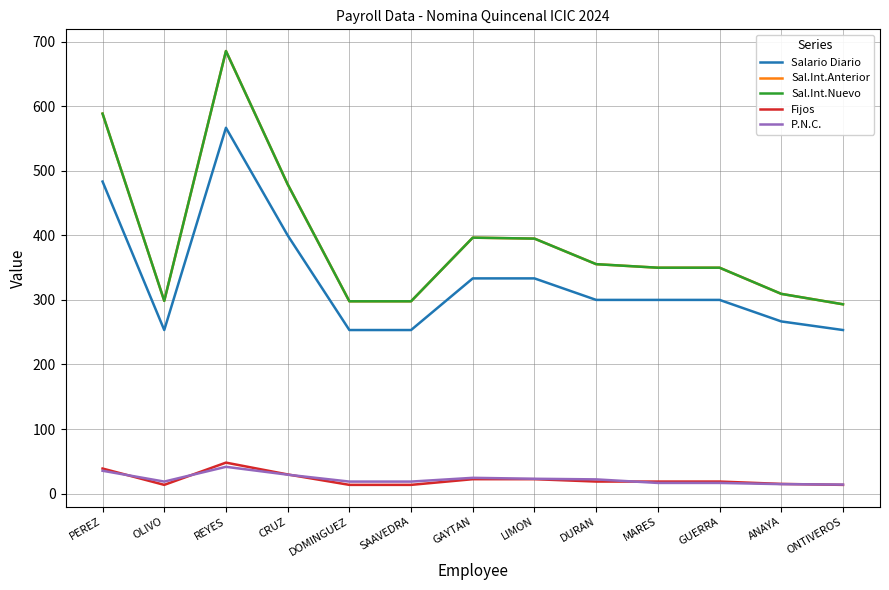

True or false: Salario Diario and Fijos cross at least once.

False